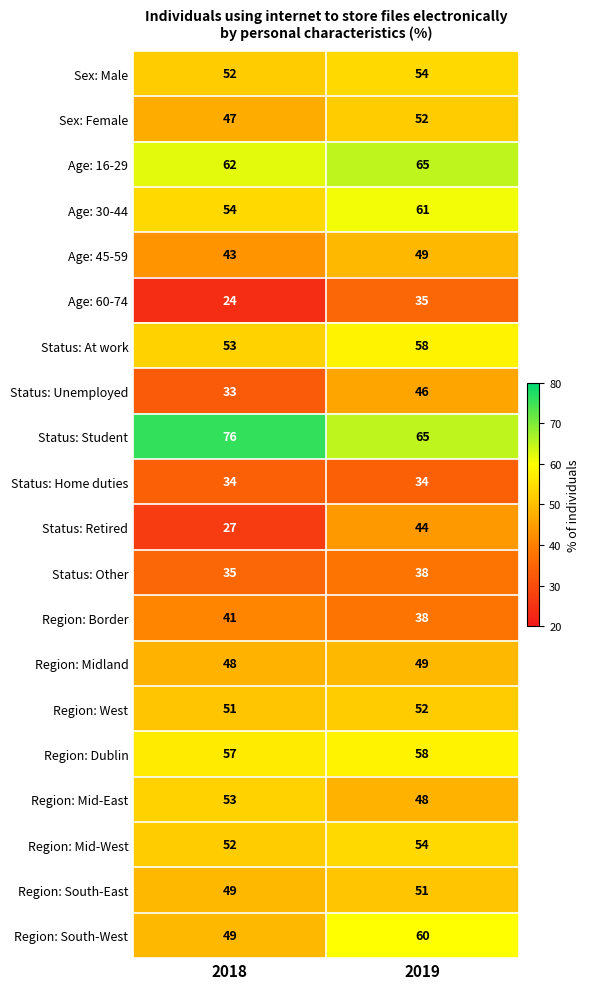

At which category is the sum across all series the highest?

2019